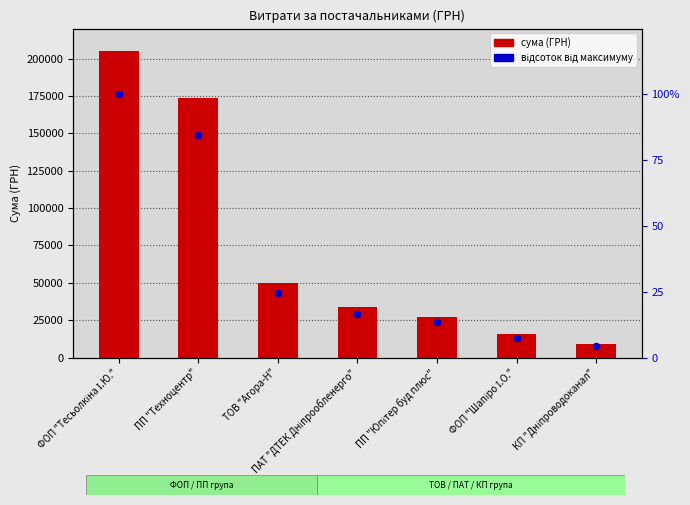

Which series contains the highest Y value?

сума (ГРН)